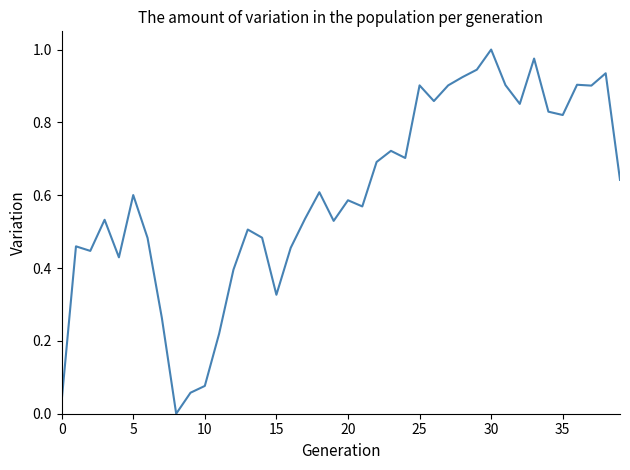

True or false: the data shows 0.5 at 15.

False